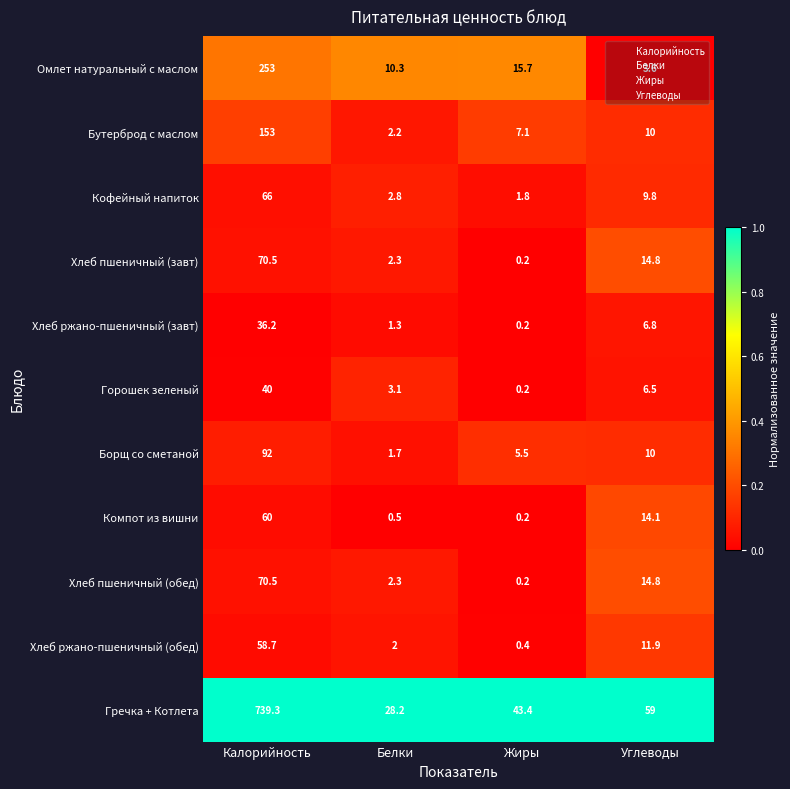

Between Белки and Углеводы, which series saw the biggest shift?

Гречка + Котлета